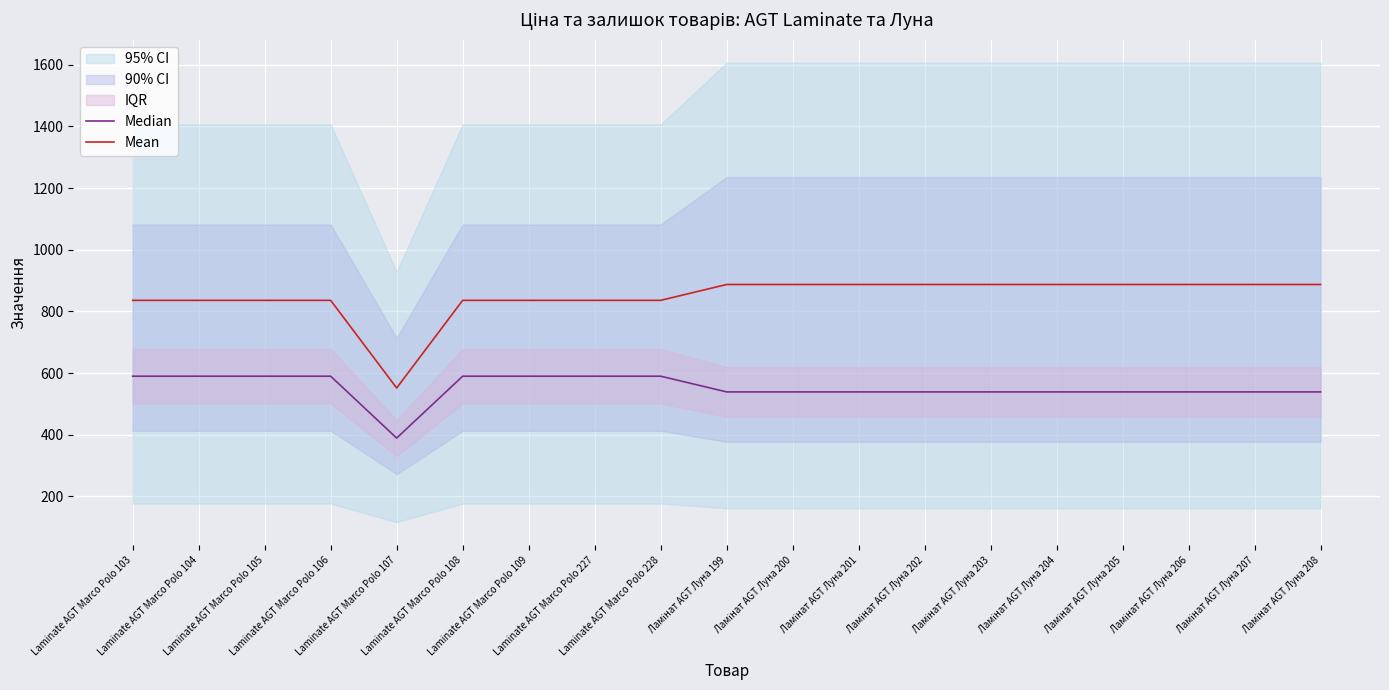

Which category has the lowest value across all series?

Laminate AGT Marco Polo 107